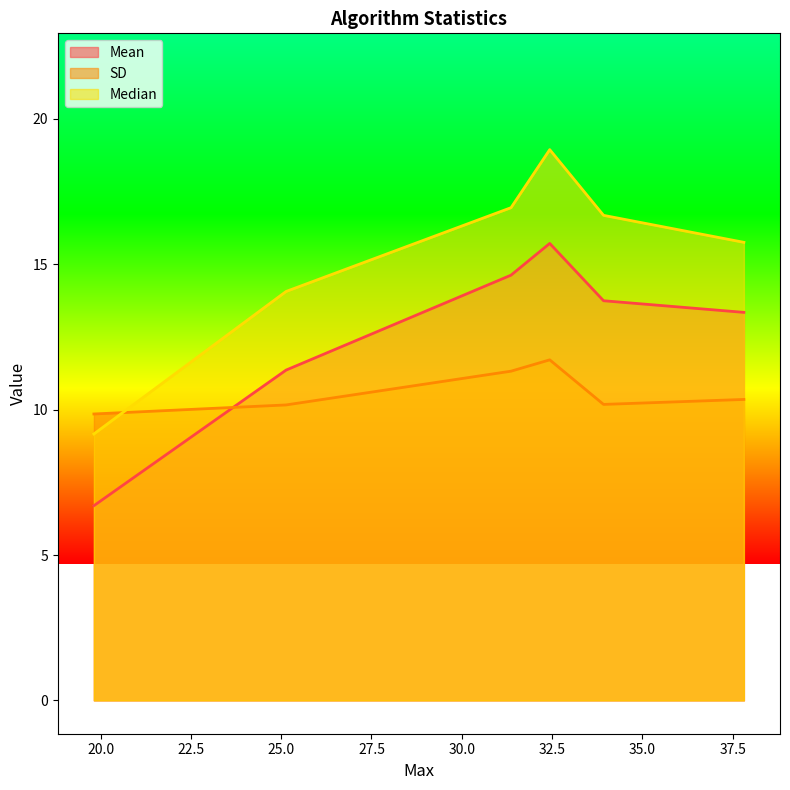

Reading left to right, extract all data points from this chart.

Mean: FJ1=13.3	FJ2=13.7	IIY3=15.7	IIY4=14.6	MD3=11.4	MD4=6.7
SD: FJ1=10.4	FJ2=10.2	IIY3=11.7	IIY4=11.3	MD3=10.2	MD4=9.9
Median: FJ1=15.8	FJ2=16.7	IIY3=18.9	IIY4=16.9	MD3=14.1	MD4=9.2